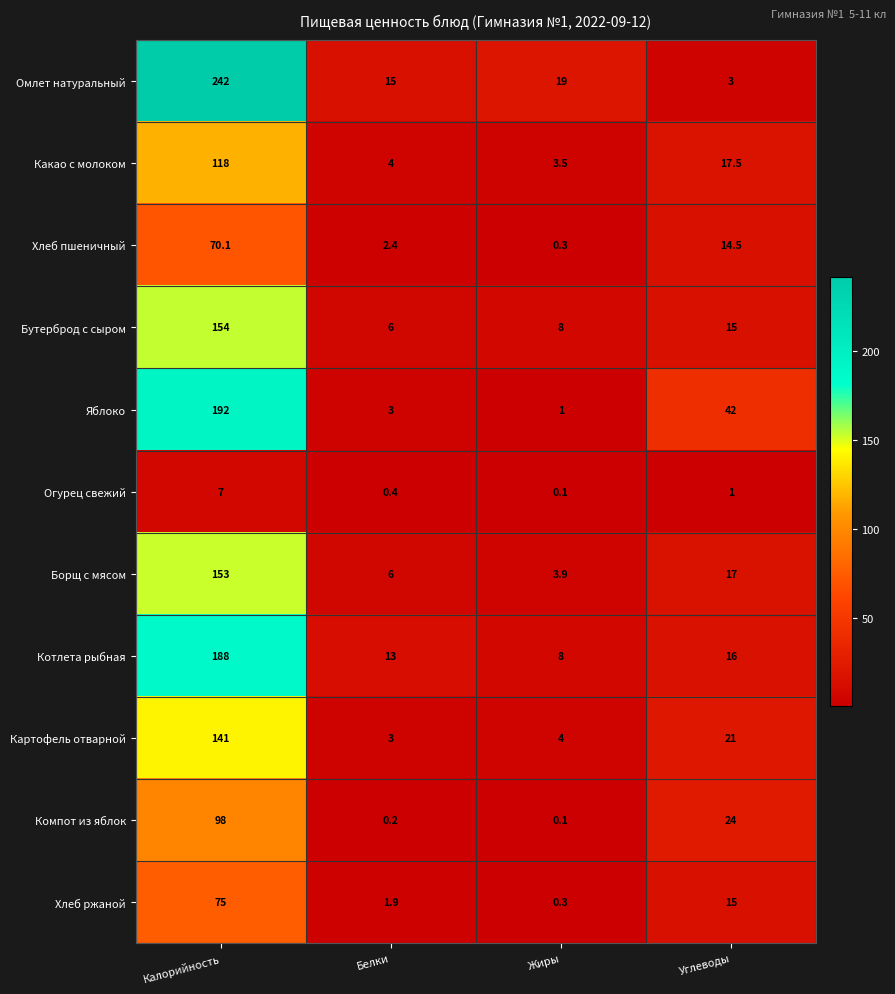

Where does the Картофель отварной series first go above 21?

Калорийность